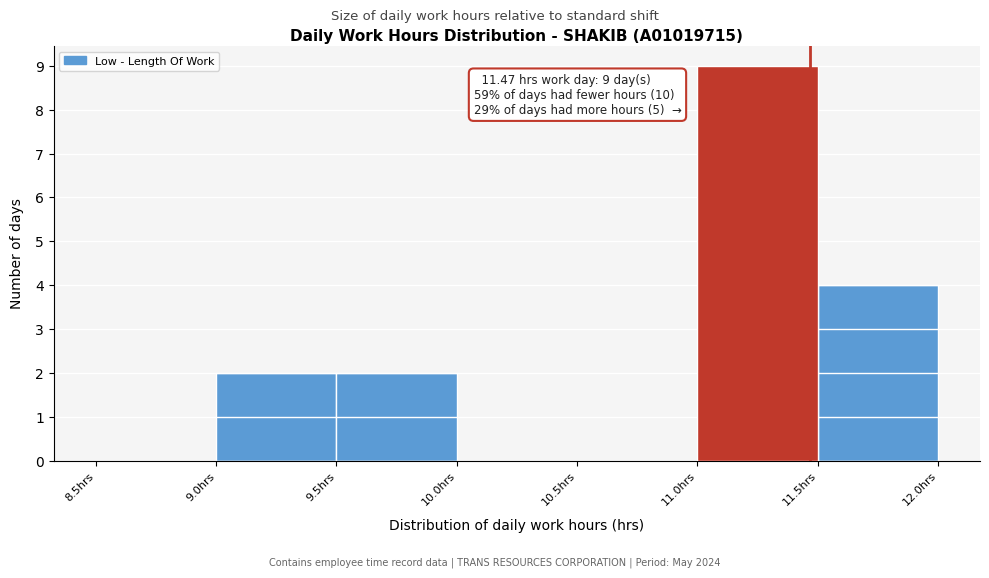

Which range on the x-axis has the tallest bar?

11.0 to 11.5